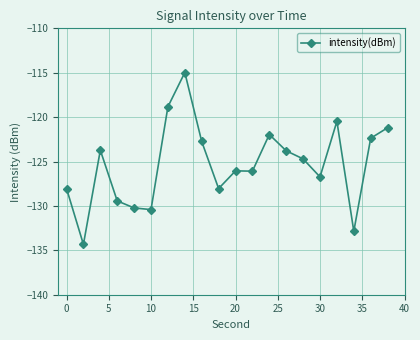

What is the value of the 8th point from the left?

-115.0